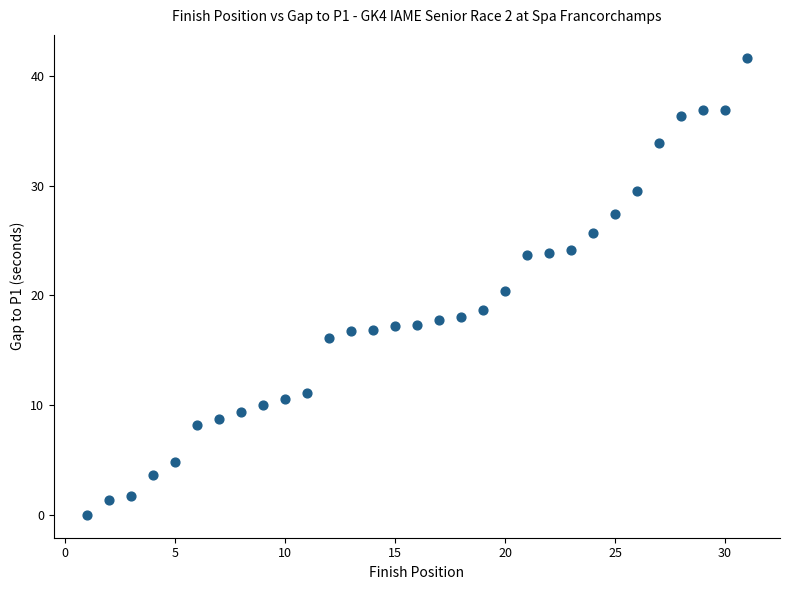

What is the range of X values (max minus min)?

30.0